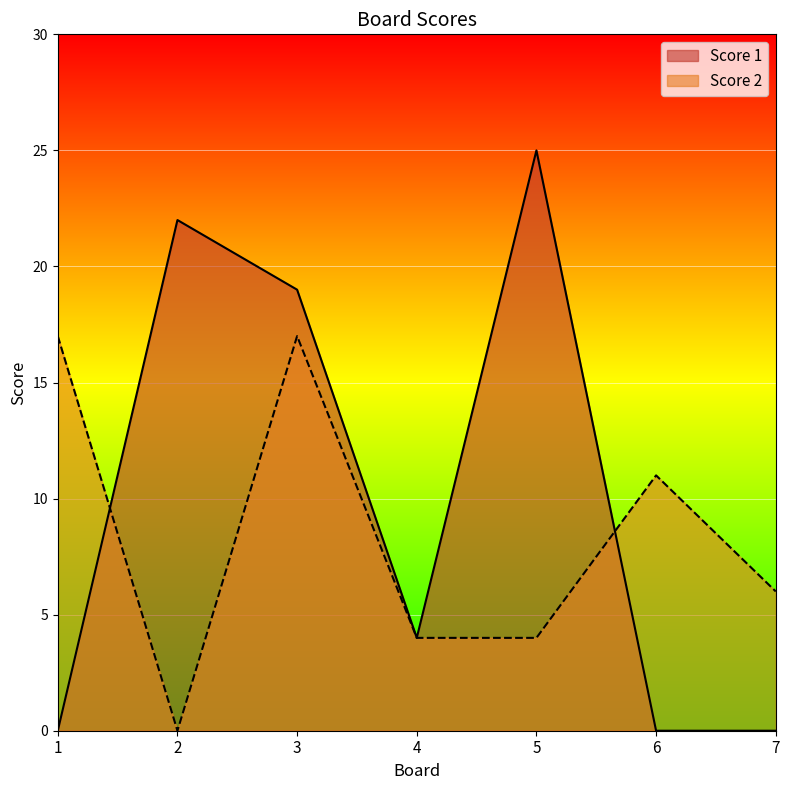

Which category has the lowest value in the Score 2 series?

2